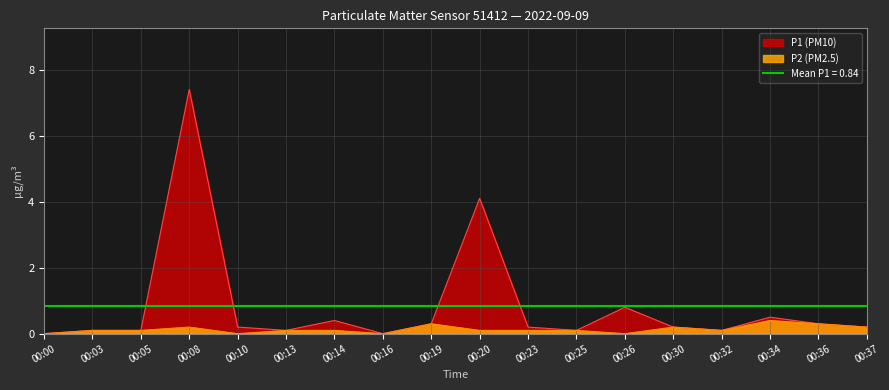

Which series changed the most between 07:00 and 11:00?

P1